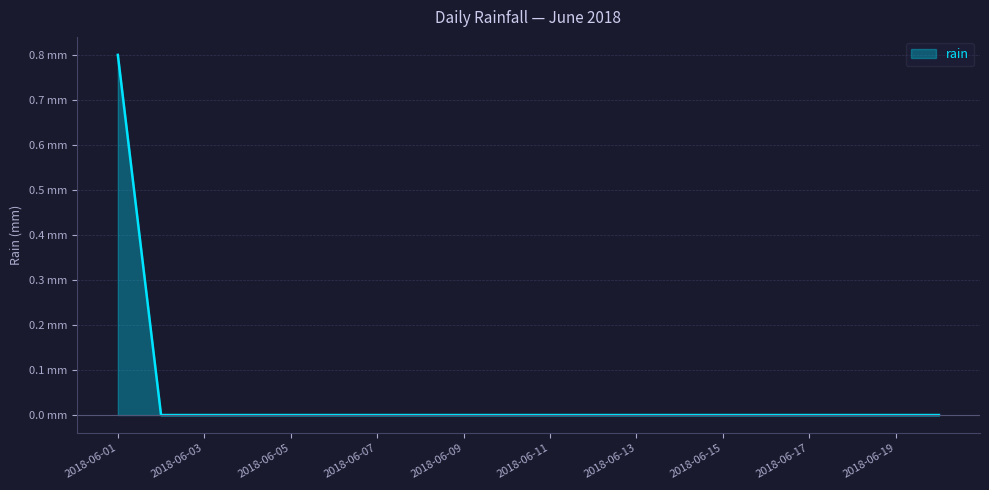

Does the chart display data point markers on the line(s)?

No